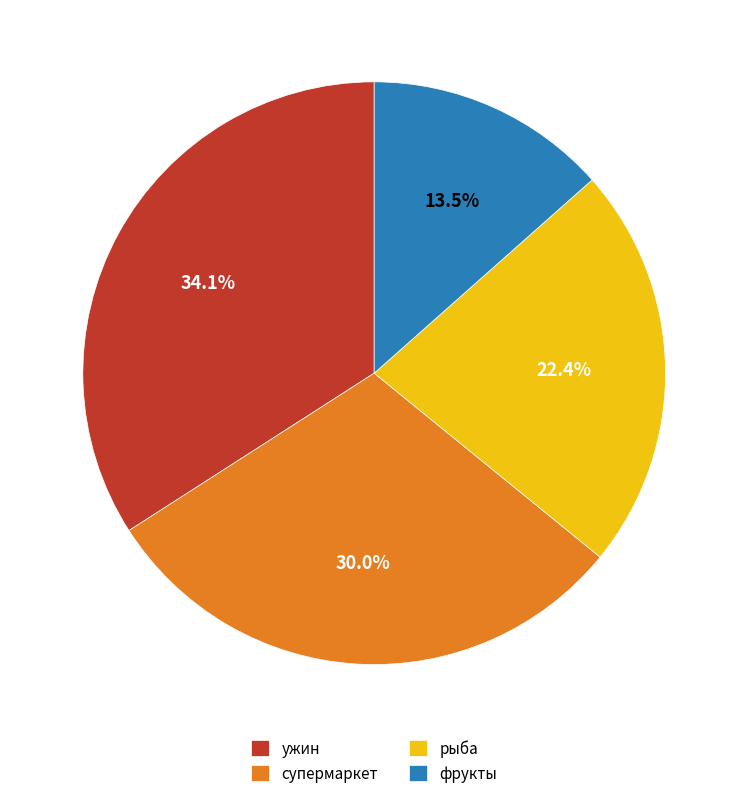

Which has a higher value, супермаркет or фрукты?

супермаркет